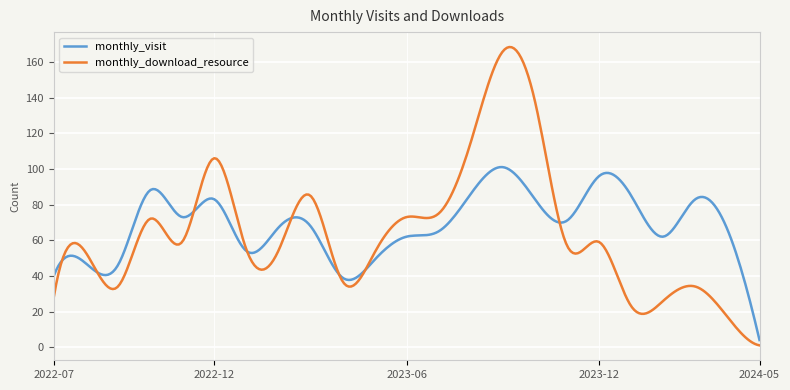

Which series has the largest range (max minus min)?

monthly_download_resource